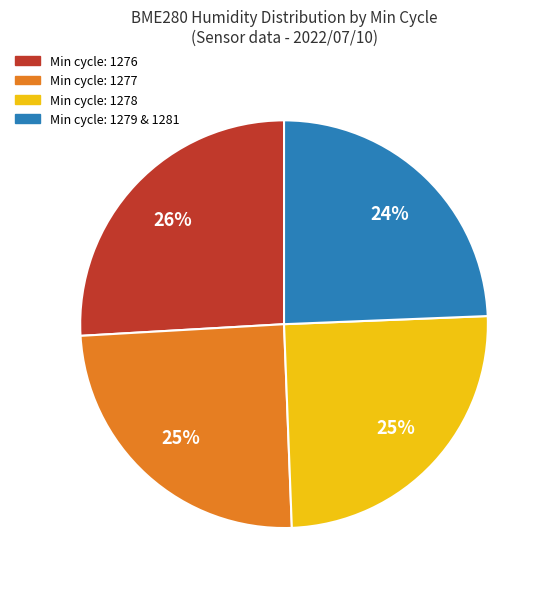

To the nearest percent, what is the average slice percentage?

25%